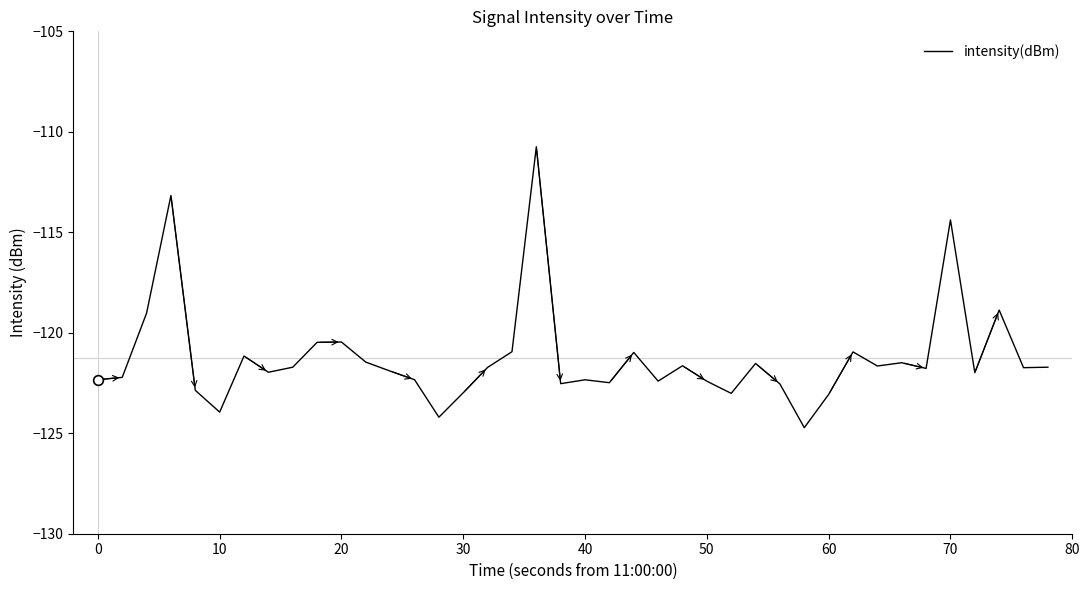

What is the difference between the maximum and minimum values?

14.0